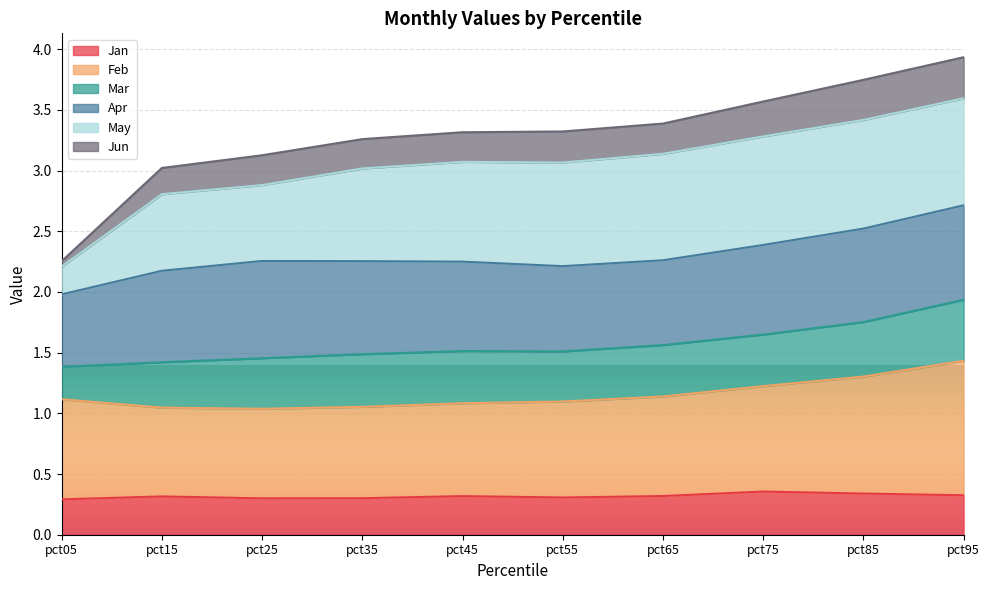

What are all the series names shown in the legend?

Jan, Feb, Mar, Apr, May, Jun